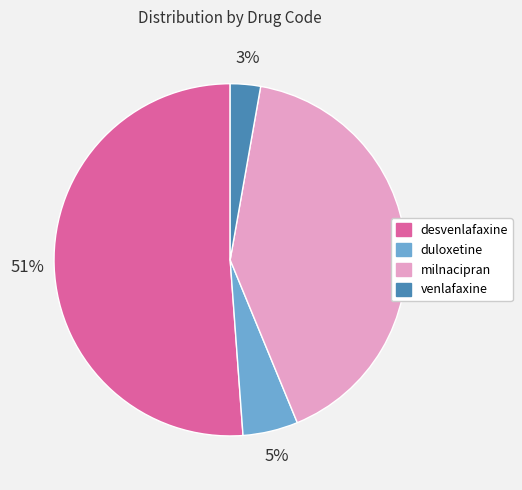

Which has a higher value, desvenlafaxine or milnacipran?

desvenlafaxine